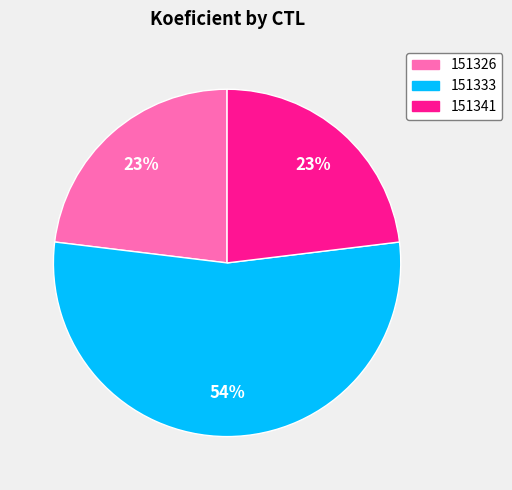

Combined, do 151333 and 151341 account for over 50%?

Yes